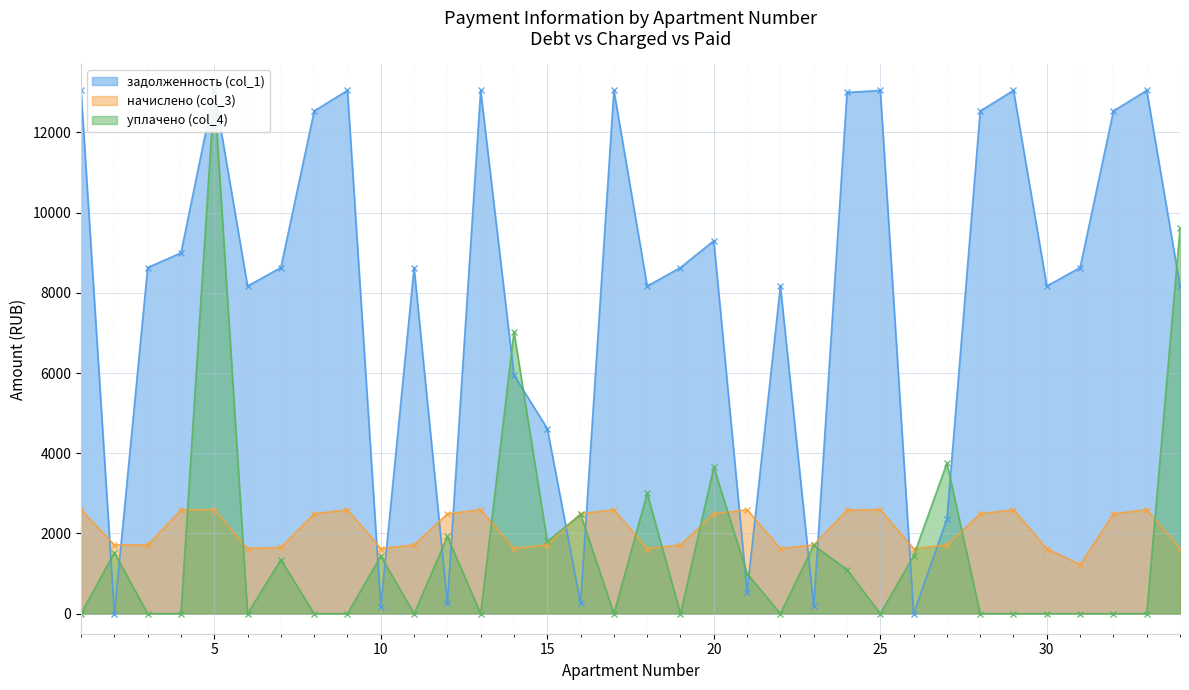

How many positive values does the уплачено (col_4) series have?

16